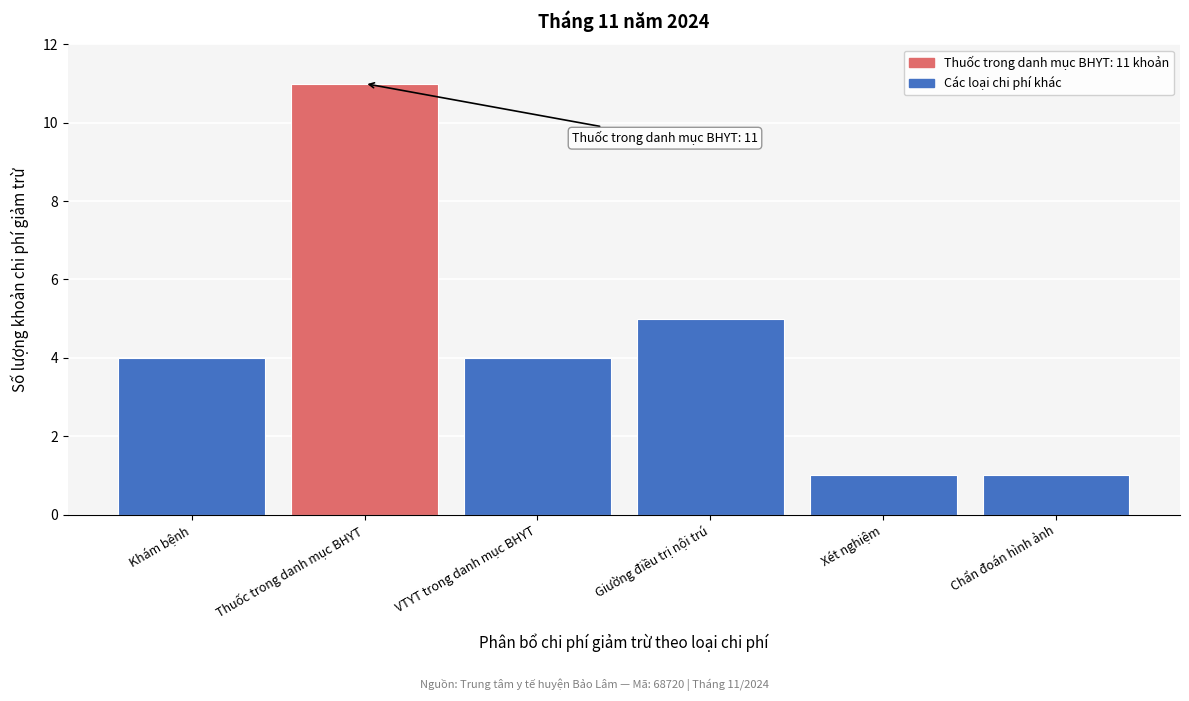

Reading left to right, extract all data points from this chart.

Khám bệnh=4	Thuốc trong danh mục BHYT=11	VTYT trong danh mục BHYT=4	Giường điều trị nội trú=5	Xét nghiệm=1	Chẩn đoán hình ảnh=1